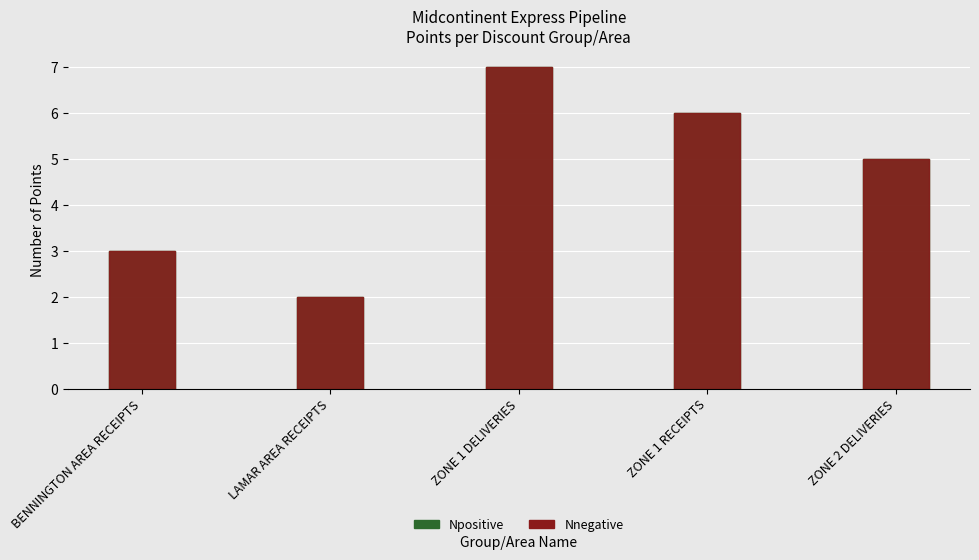

The Nnegative series shows 7 at ZONE 2 DELIVERIES. True or false?

False